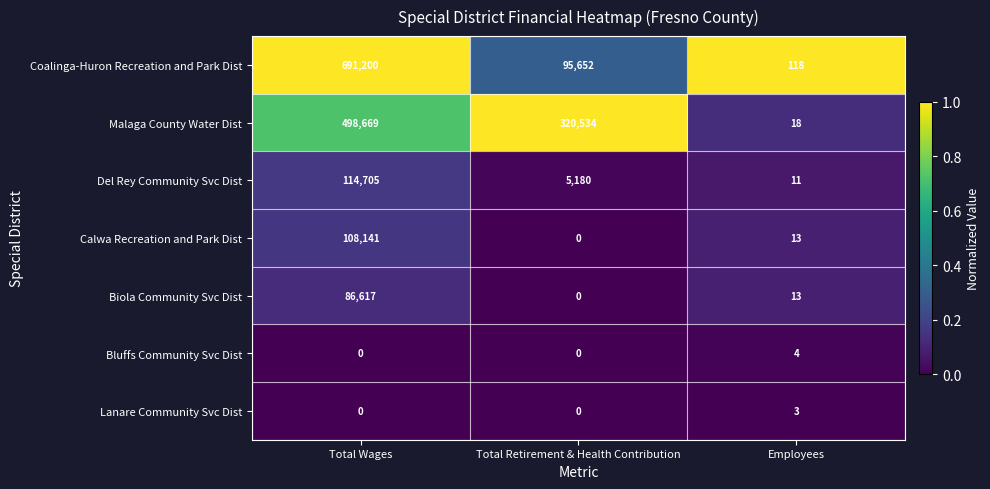

Is it true that Calwa Recreation and Park Dist equals 158762 at Total Wages?

False